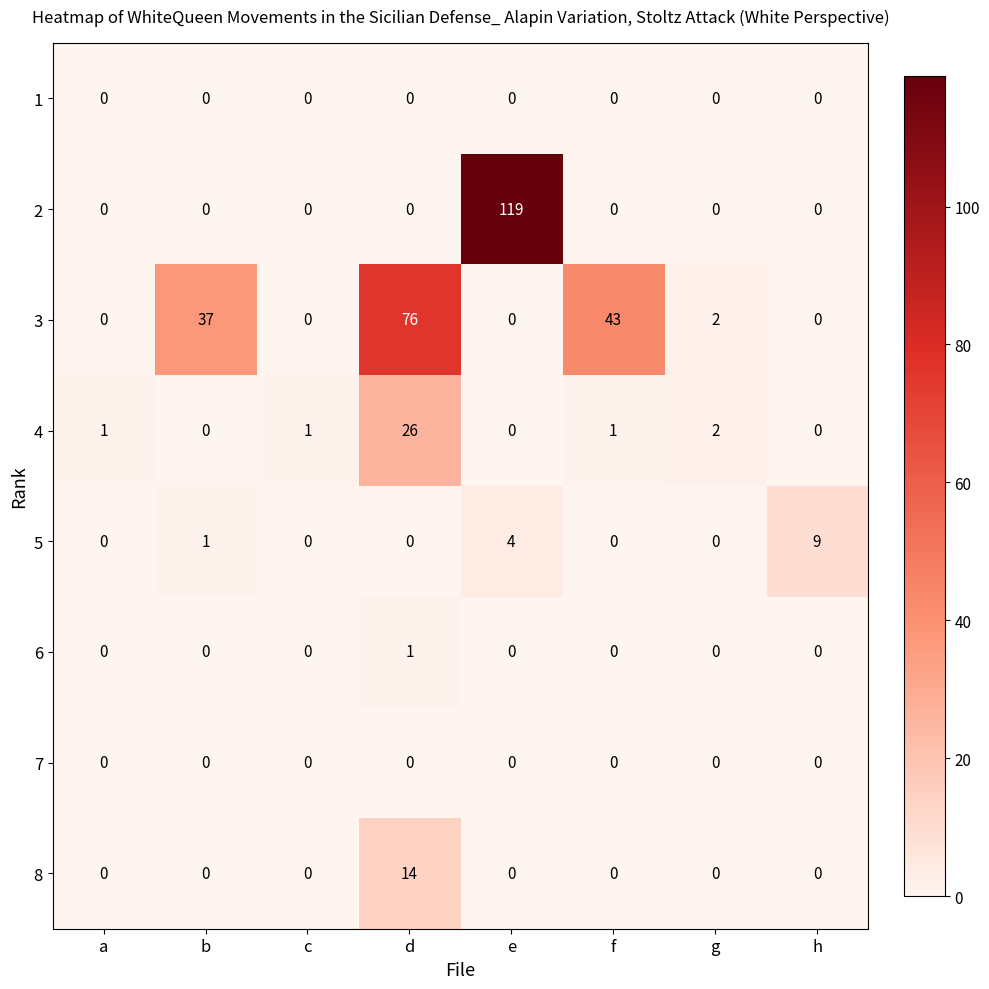

At which category is the sum across all series the highest?

e